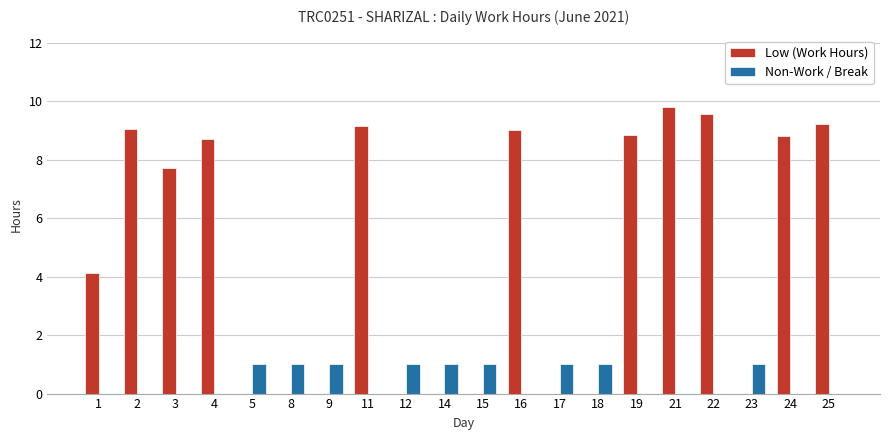

Does the chart contain stacked bars?

No